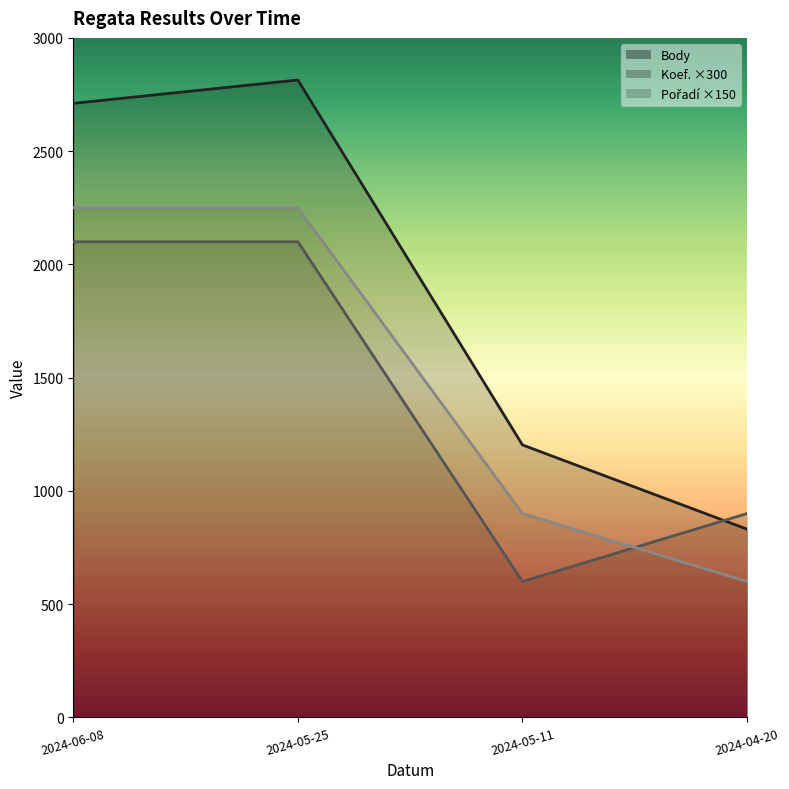

Rank the series at 2024-06-08 from lowest to highest value.

Koef., Pořadí, Body